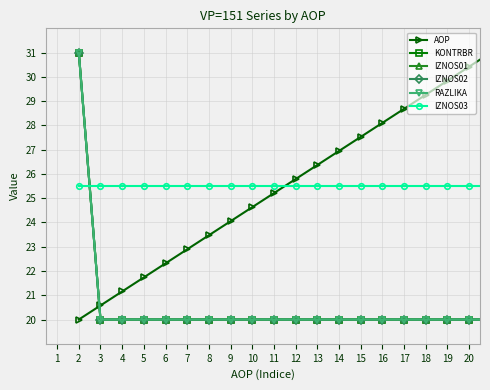

How many lines are shown in the chart?

6